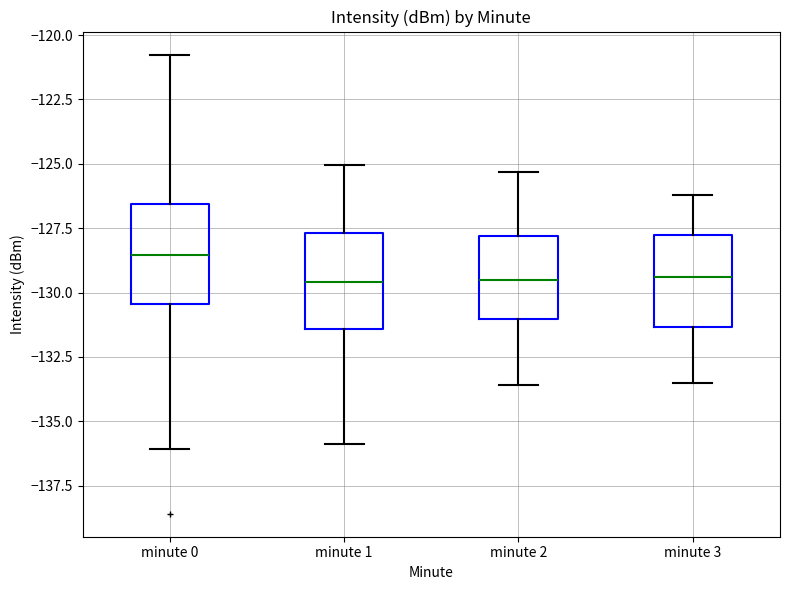

Reading left to right, transcribe this box plot: for each box, give where its median line is, the range the box spans, and where its two whiskers end, as read against the y-axis. The values are not printed on the chart, so give them approximately, as read against the axis.

minute 0: median -128.5, box -130.5 to -126.5, whiskers -136.0 to -121.0
minute 1: median -129.5, box -131.5 to -127.5, whiskers -136.0 to -125.0
minute 2: median -129.5, box -131.0 to -128.0, whiskers -133.5 to -125.5
minute 3: median -129.5, box -131.5 to -127.5, whiskers -133.5 to -126.0